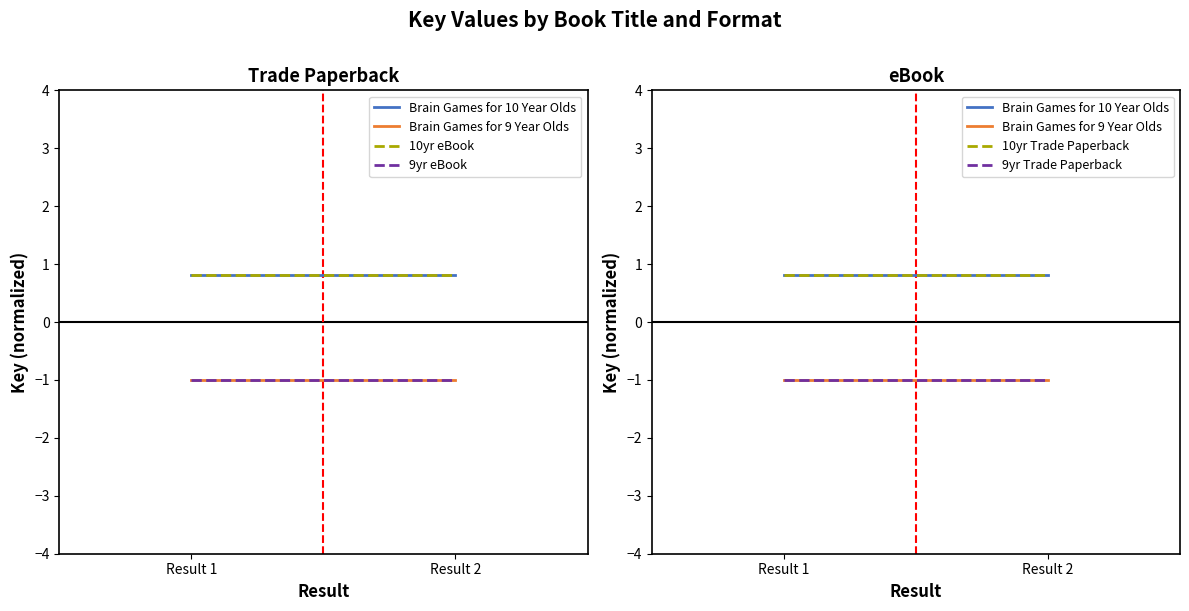

What is the value of the 9yr Trade Paperback point at the 2nd from the left?

-1.0